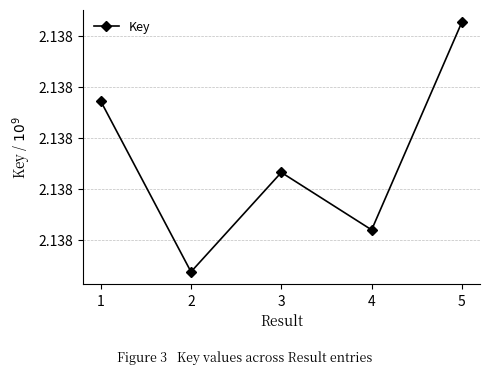

What is the difference between the values at 3 and 5?

29505